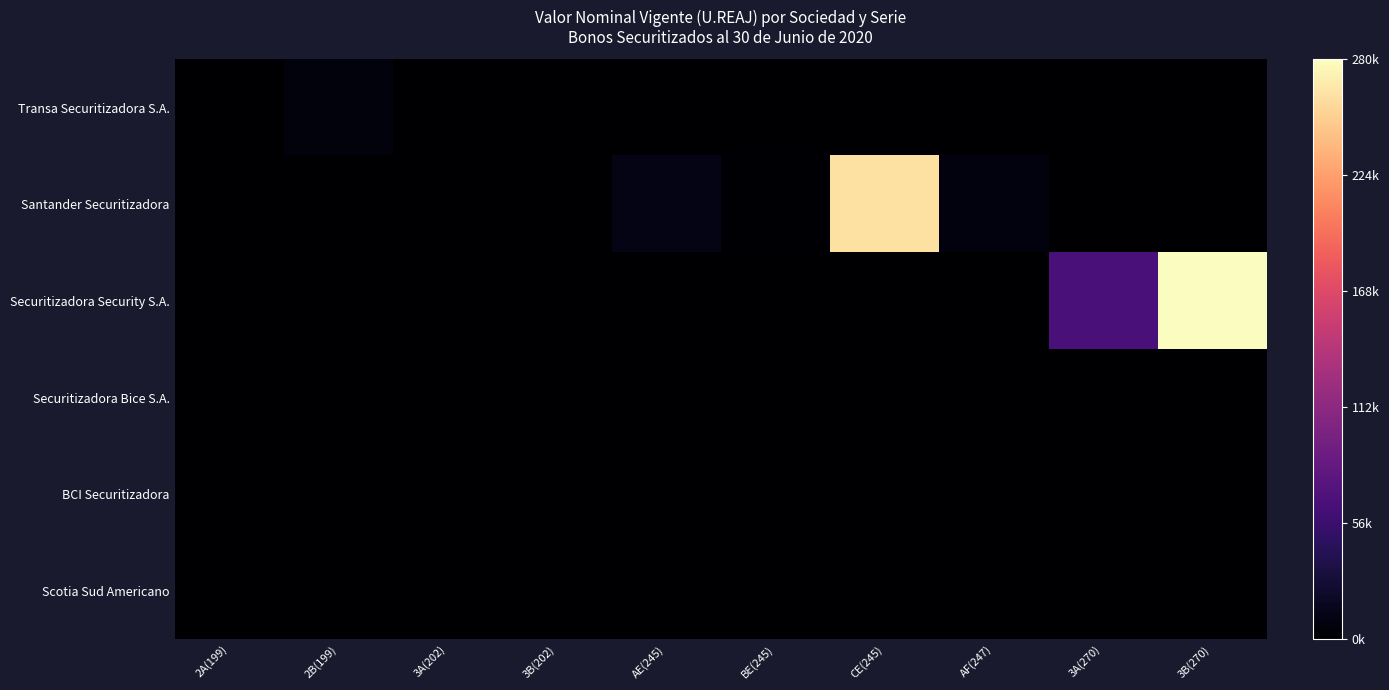

Reading left to right, list all the values displayed in this chart.

Transa Securitizadora S.A.: 2A(199)=0.0	2B(199)=0.0	3A(202)=0.0	3B(202)=0.0	AE(245)=0.0	BE(245)=0.0	CE(245)=0.0	AF(247)=0.0	3A(270)=0.0	3B(270)=0.0
Santander Securitizadora: 2A(199)=0.0	2B(199)=0.0	3A(202)=0.0	3B(202)=0.0	AE(245)=0.0	BE(245)=0.0	CE(245)=0.9	AF(247)=0.0	3A(270)=0.0	3B(270)=0.0
Securitizadora Security S.A.: 2A(199)=0.0	2B(199)=0.0	3A(202)=0.0	3B(202)=0.0	AE(245)=0.0	BE(245)=0.0	CE(245)=0.0	AF(247)=0.0	3A(270)=0.2	3B(270)=1.0
Securitizadora Bice S.A.: 2A(199)=0.0	2B(199)=0.0	3A(202)=0.0	3B(202)=0.0	AE(245)=0.0	BE(245)=0.0	CE(245)=0.0	AF(247)=0.0	3A(270)=0.0	3B(270)=0.0
BCI Securitizadora: 2A(199)=0.0	2B(199)=0.0	3A(202)=0.0	3B(202)=0.0	AE(245)=0.0	BE(245)=0.0	CE(245)=0.0	AF(247)=0.0	3A(270)=0.0	3B(270)=0.0
Scotia Sud Americano: 2A(199)=0.0	2B(199)=0.0	3A(202)=0.0	3B(202)=0.0	AE(245)=0.0	BE(245)=0.0	CE(245)=0.0	AF(247)=0.0	3A(270)=0.0	3B(270)=0.0